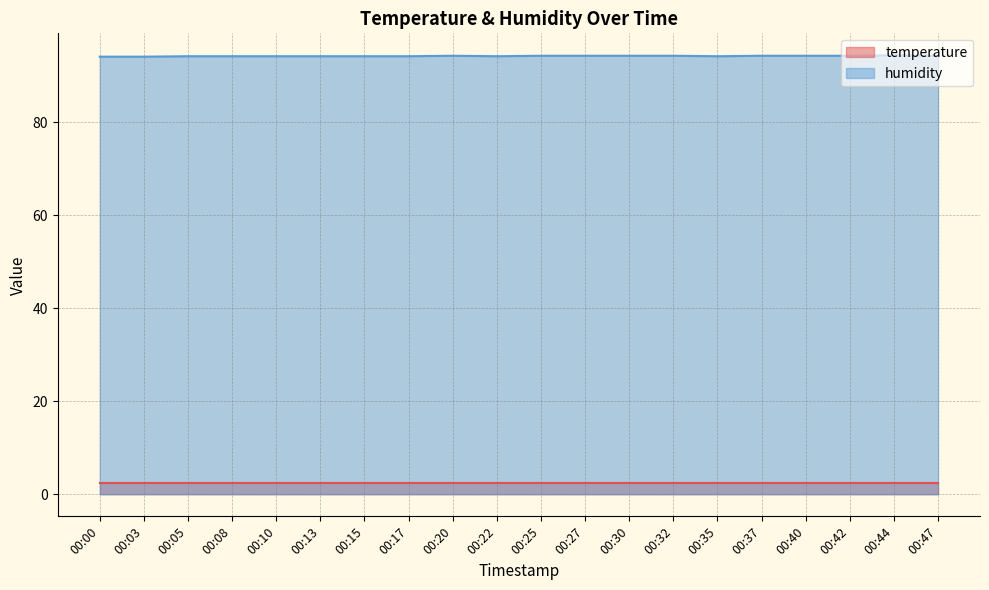

Does the chart have visible grid lines?

Yes